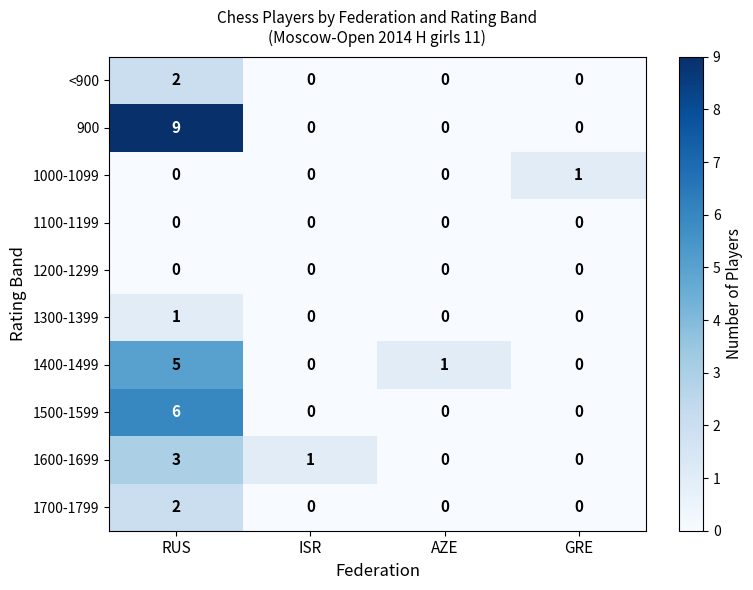

What is the difference between the maximum and minimum values in the 1400-1499 series?

5